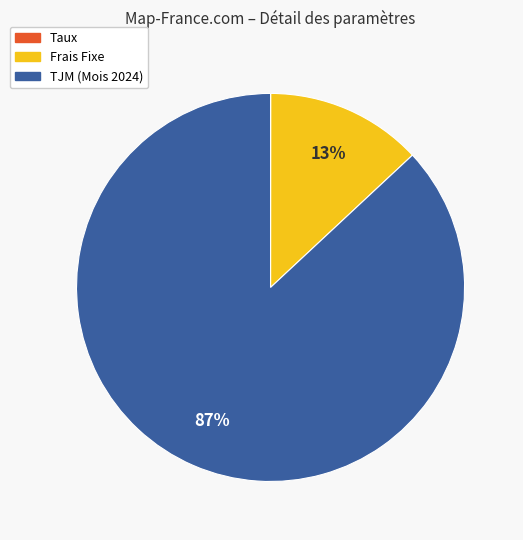

Does any single category account for the majority?

Yes